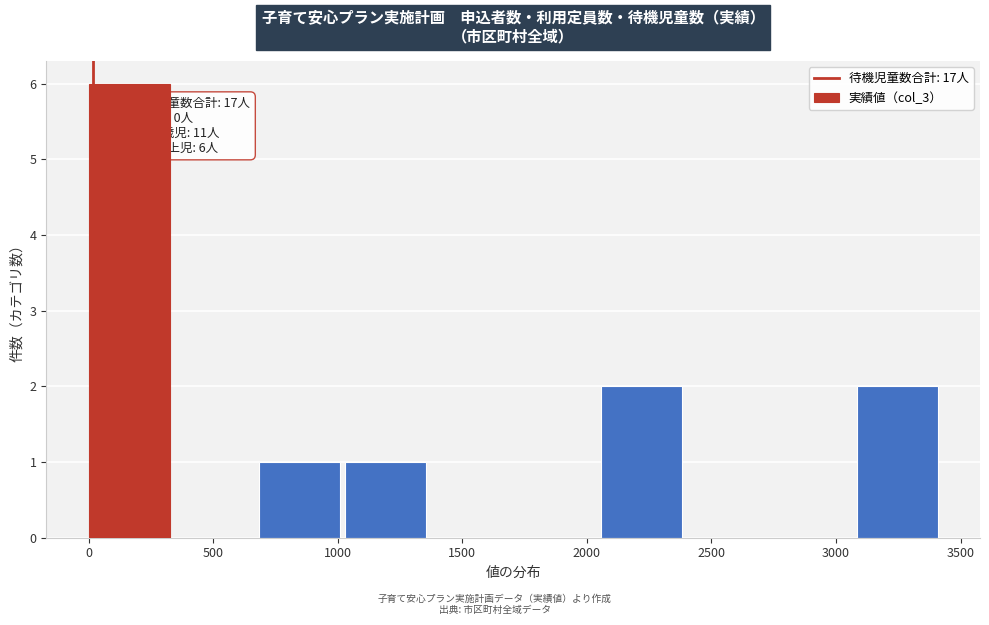

Which range on the x-axis has the tallest bar?

0 to 350